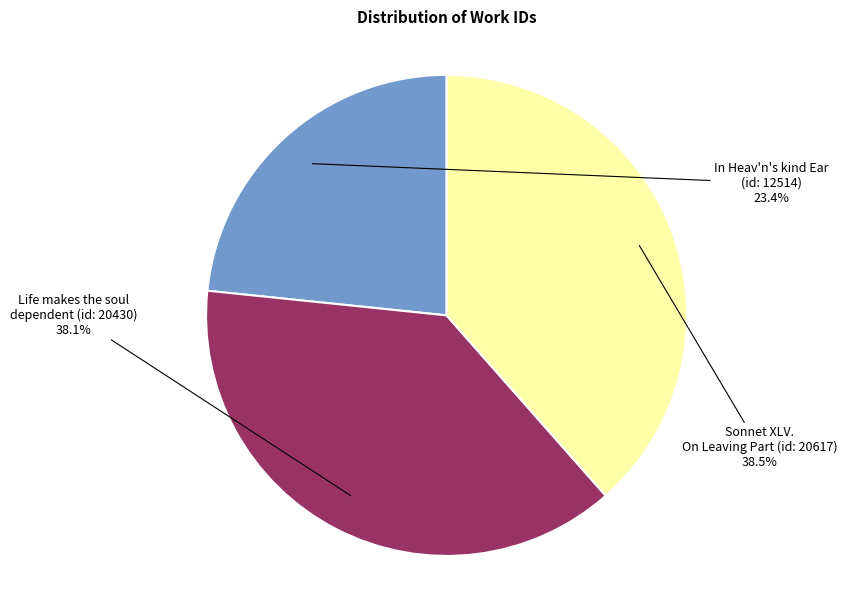

Does any single category account for the majority?

No